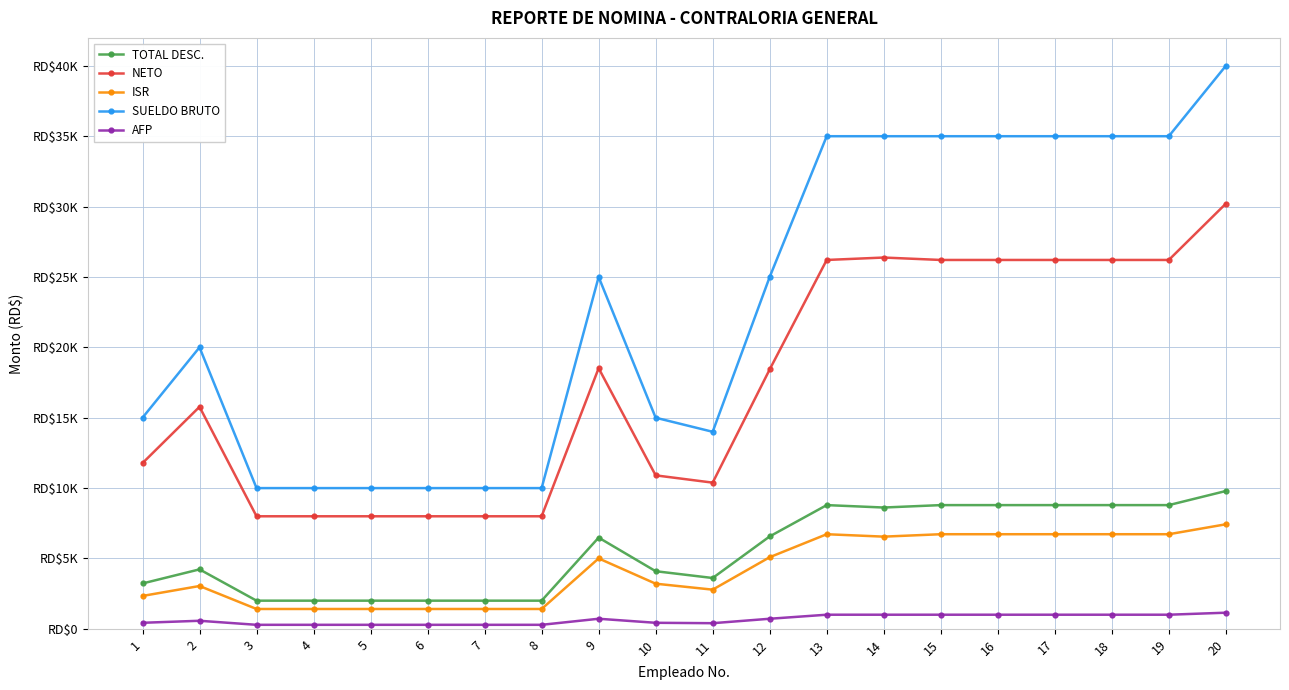

At 11, list the series in order from largest to smallest.

SUELDO BRUTO, NETO, TOTAL DESC., ISR, AFP